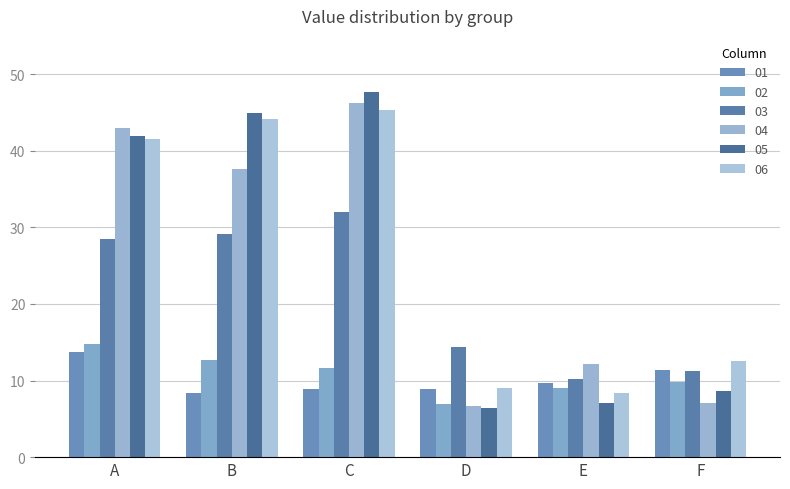

Which series has the largest range (max minus min)?

05